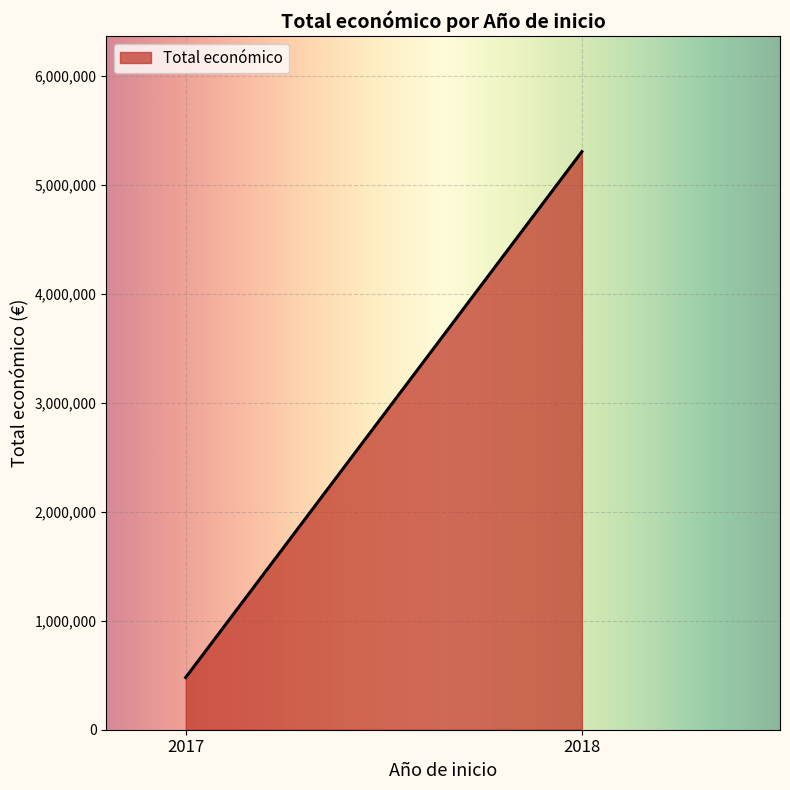

Approximately how many times larger is the value at 2018 compared to 2017?

11.1